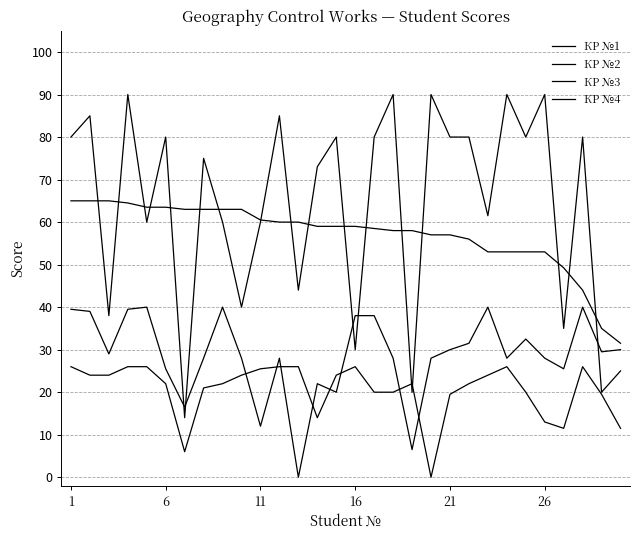

Does the chart display data point markers on the line(s)?

No